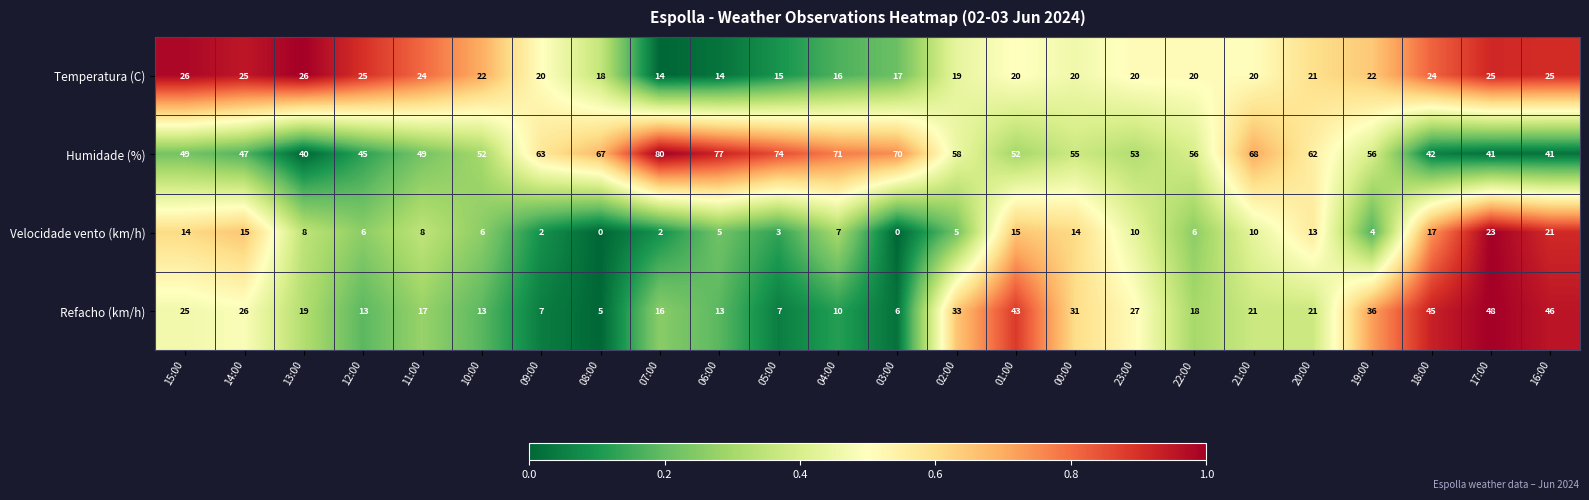

List the series in order of their peak value, lowest first.

Velocidade vento (km/h), Temperatura (C), Refacho (km/h), Humidade (%)